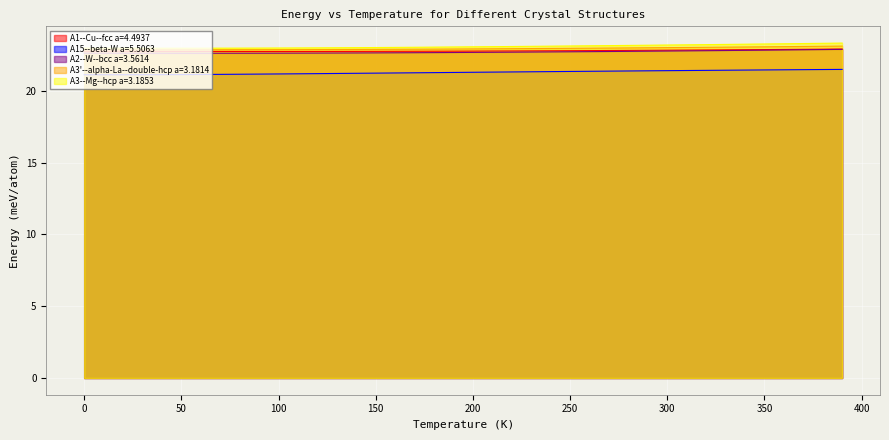

True or false: A15--beta-W a=5.5063 and A3'--alpha-La--double-hcp a=3.1814 cross at least once.

False